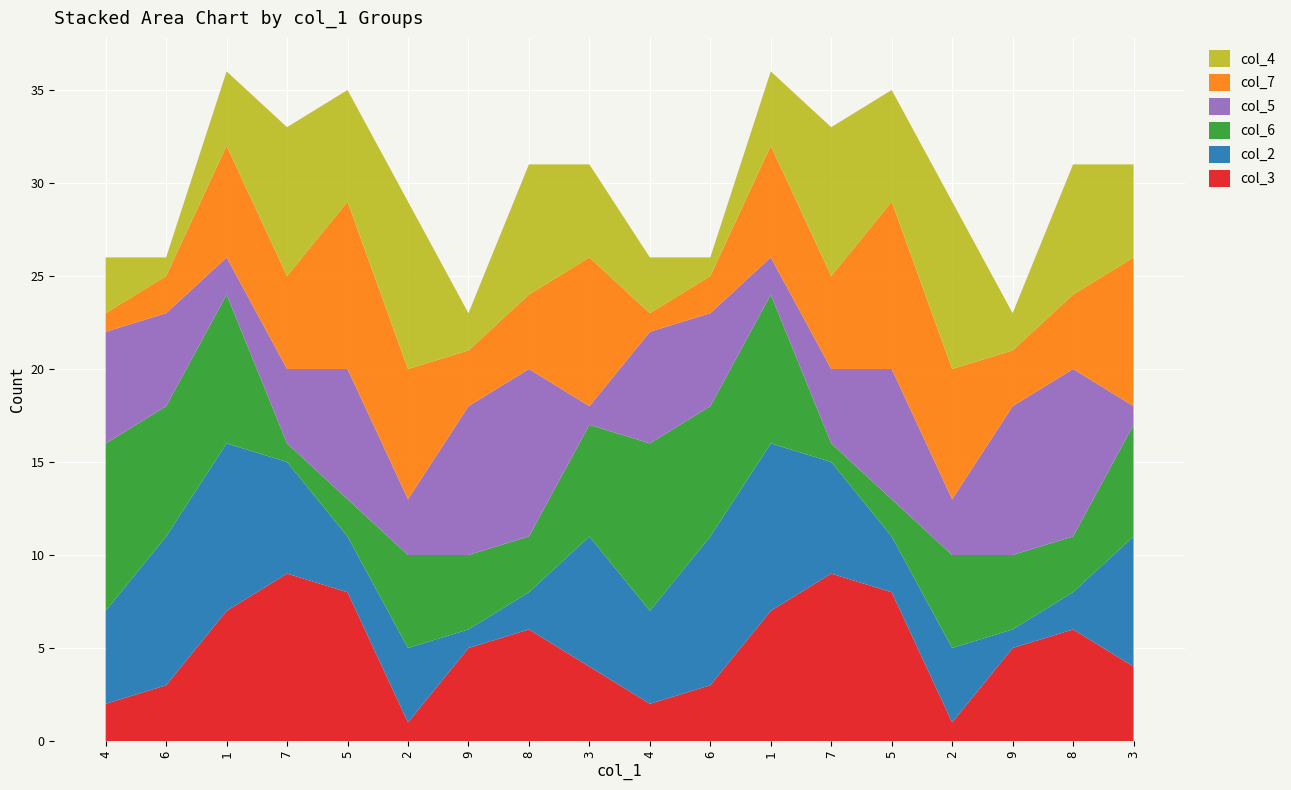

Reading left to right, what are all the values shown in this chart?

col_3: 4=2	6=3	1=7	7=9	5=8	2=1	9=5	8=6	3=4	4=2	6=3	1=7	7=9	5=8	2=1	9=5	8=6	3=4
col_2: 4=5	6=8	1=9	7=6	5=3	2=4	9=1	8=2	3=7	4=5	6=8	1=9	7=6	5=3	2=4	9=1	8=2	3=7
col_6: 4=9	6=7	1=8	7=1	5=2	2=5	9=4	8=3	3=6	4=9	6=7	1=8	7=1	5=2	2=5	9=4	8=3	3=6
col_5: 4=6	6=5	1=2	7=4	5=7	2=3	9=8	8=9	3=1	4=6	6=5	1=2	7=4	5=7	2=3	9=8	8=9	3=1
col_7: 4=1	6=2	1=6	7=5	5=9	2=7	9=3	8=4	3=8	4=1	6=2	1=6	7=5	5=9	2=7	9=3	8=4	3=8
col_4: 4=3	6=1	1=4	7=8	5=6	2=9	9=2	8=7	3=5	4=3	6=1	1=4	7=8	5=6	2=9	9=2	8=7	3=5